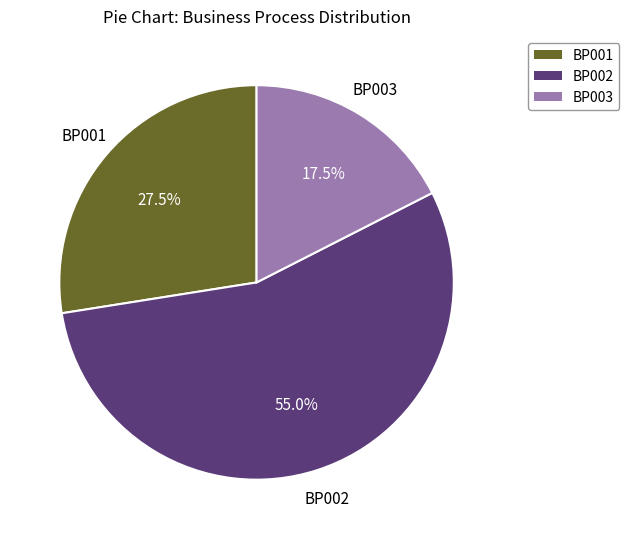

Rank the categories by value from highest to lowest.

BP002, BP001, BP003